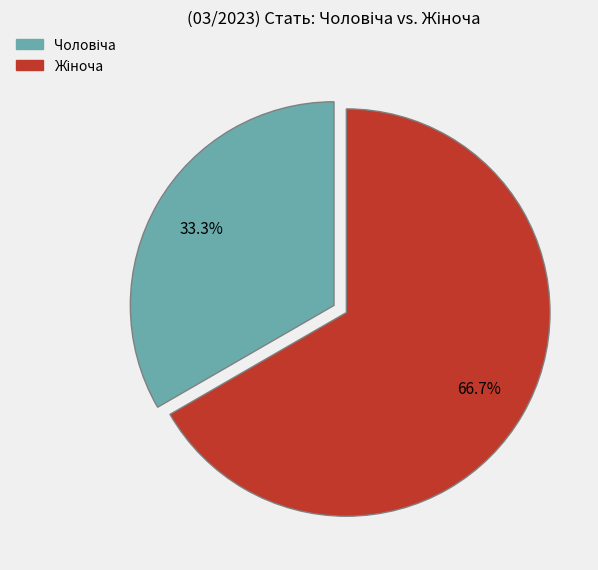

Does any single category account for the majority?

Yes